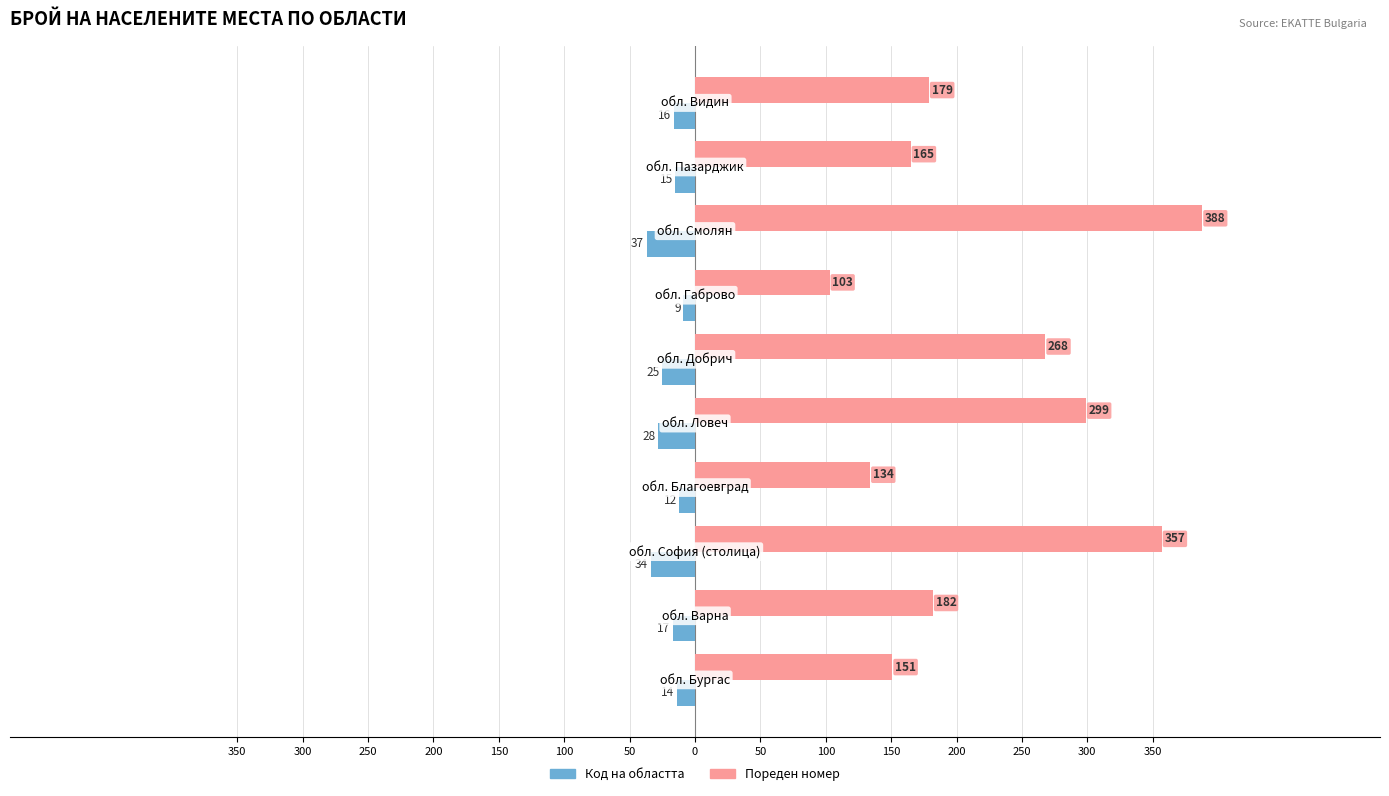

What are all the series names shown in the legend?

Код на областта, Пореден номер